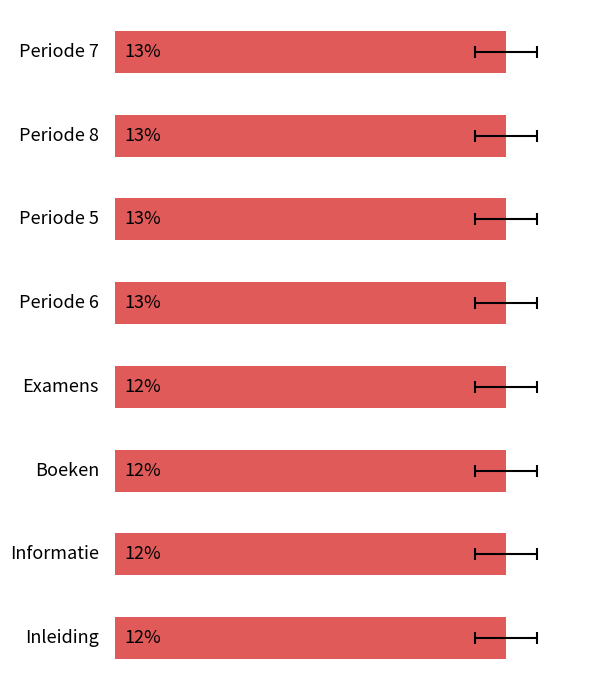

What is the value of the 1st bar from the left?

12.5